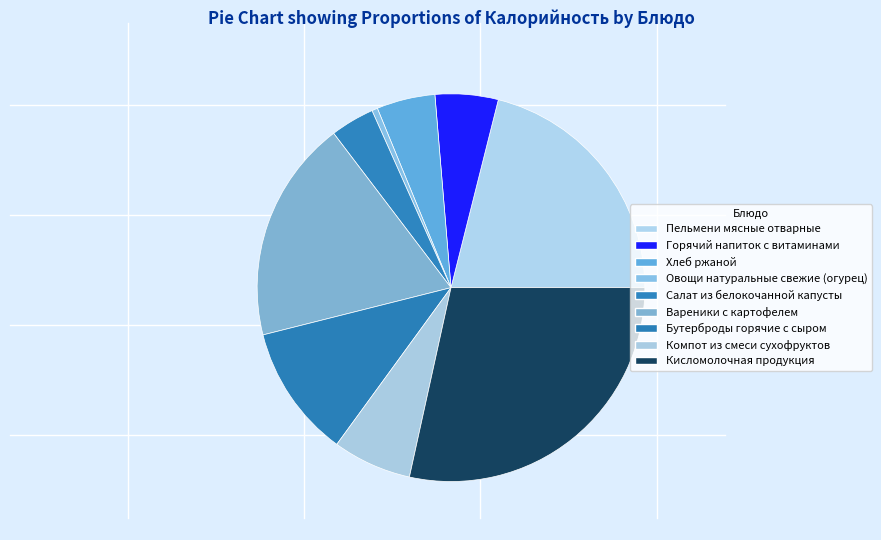

Count the number of slices in the pie.

9